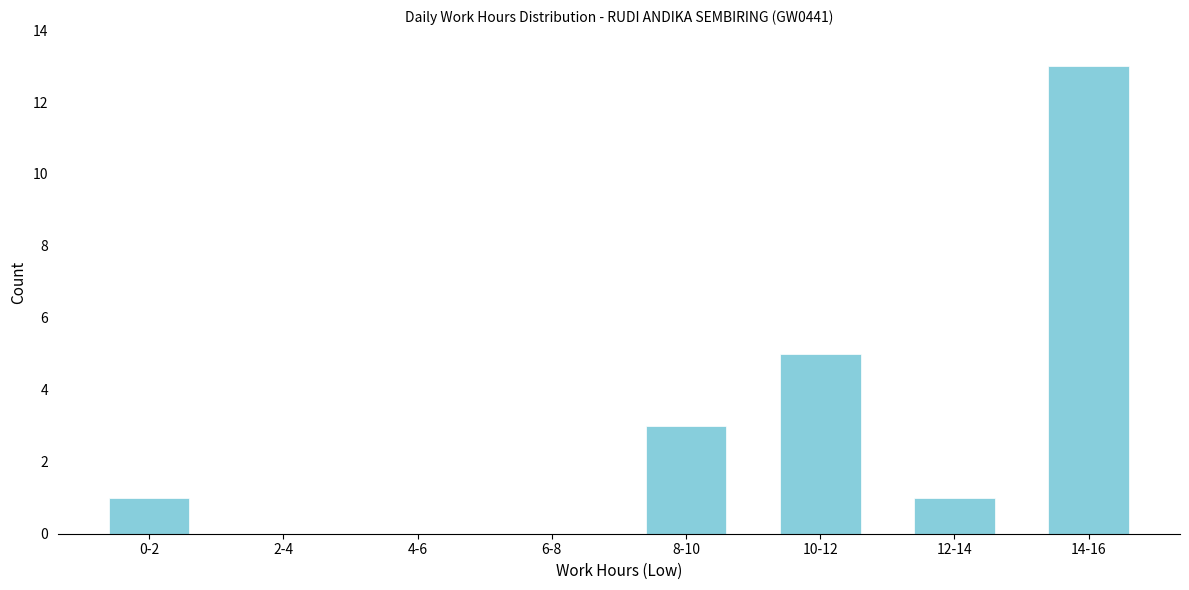

Reading right to left, extract all data points from this chart.

14-16=13	12-14=1	10-12=5	8-10=3	6-8=0	4-6=0	2-4=0	0-2=1